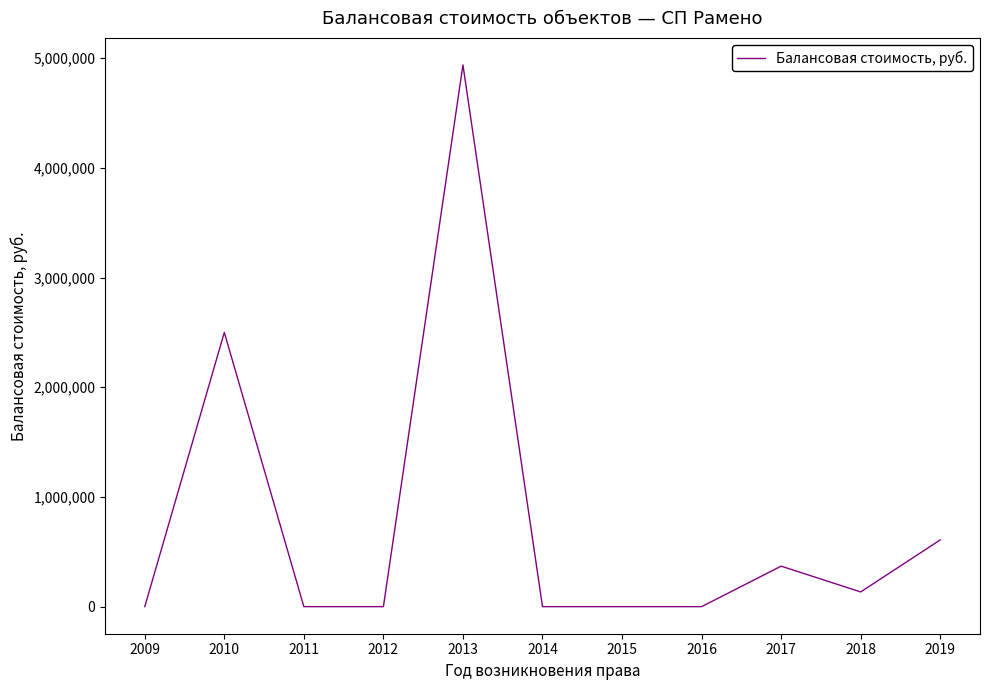

Count the number of categories in the chart.

11